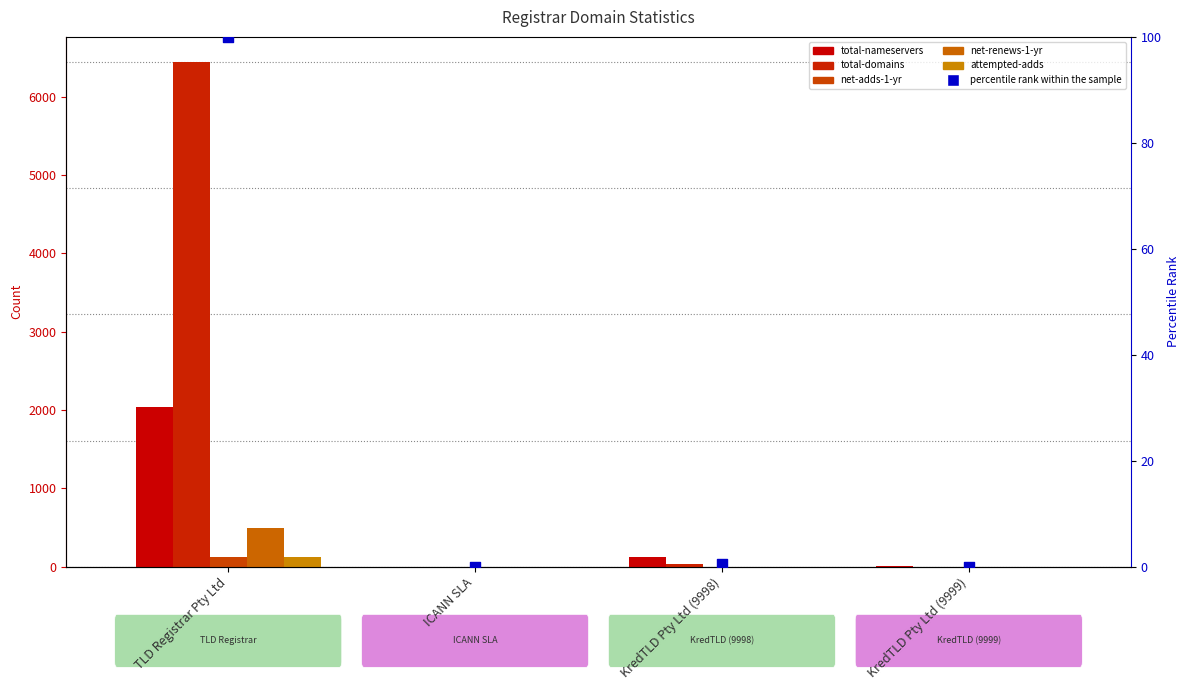

Which series reaches the maximum Y coordinate?

total-domains